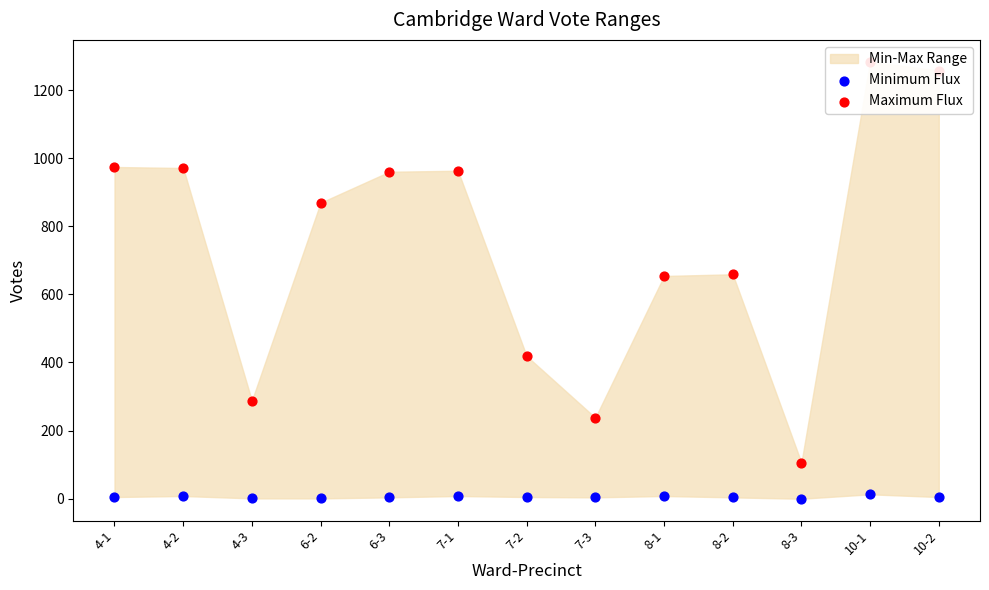

Which series has the largest Y range (max minus min)?

Maximum Flux